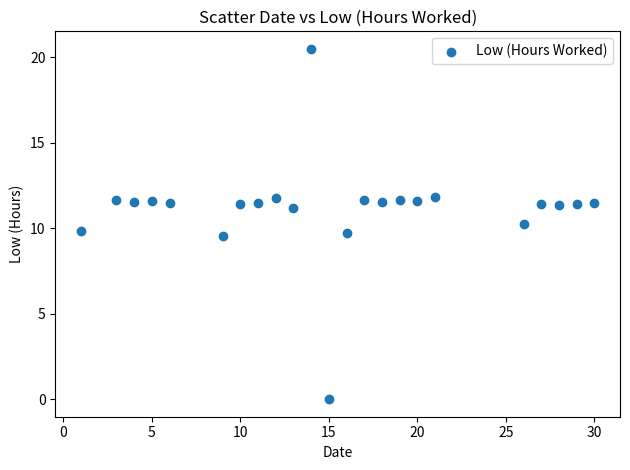

What is the range of Y values (max minus min)?

20.5